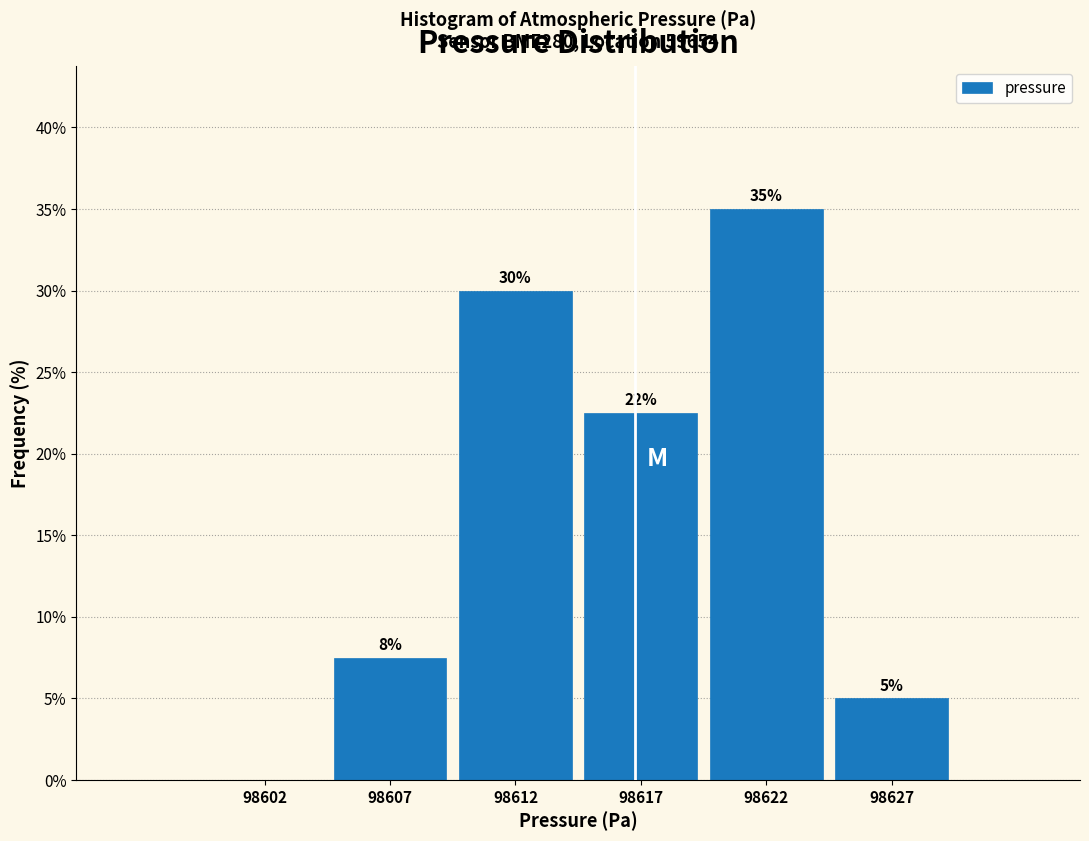

Which label corresponds to the largest value in the chart?

98622